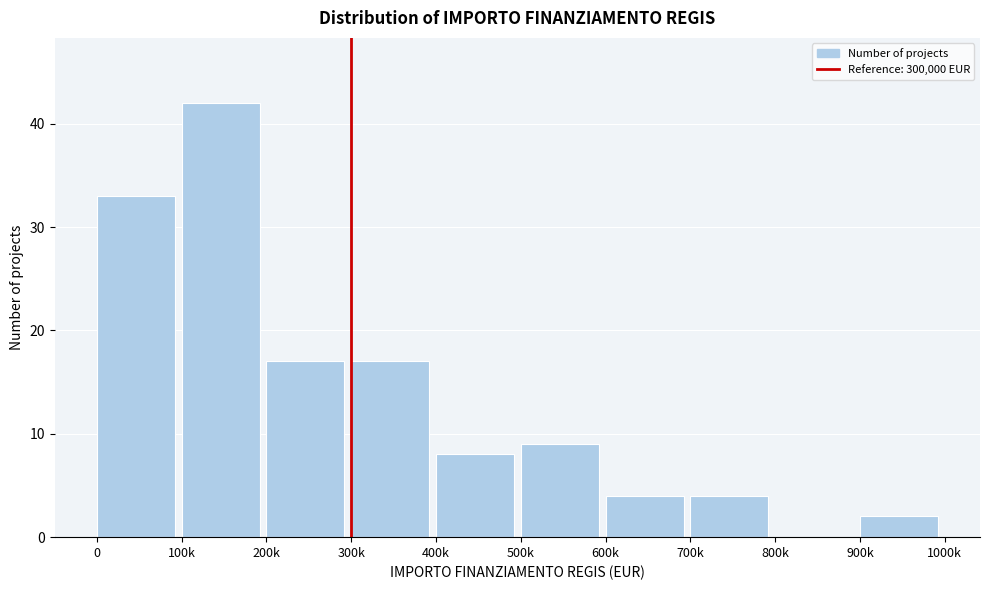

Reading left to right, list all the values displayed in this chart.

0=33	100k=42	200k=17	300k=17	400k=8	500k=9	600k=4	700k=4	800k=0	900k=2